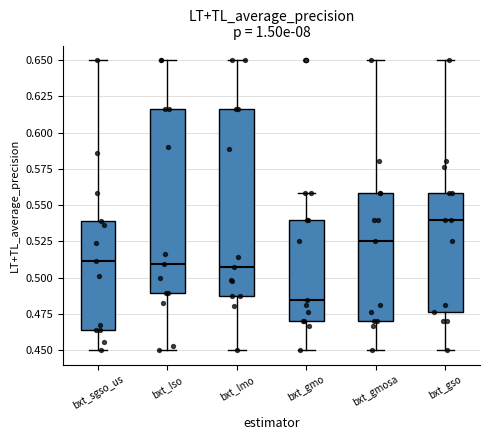

Reading left to right, read every box against the y-axis: the position of its median line, the range the box covers, and the ends of its whiskers. The values are not printed on the chart, so give them approximately, as read against the axis.

bxt_sgso_us: median 0.510, box 0.465 to 0.540, whiskers 0.450 to 0.650
bxt_lso: median 0.510, box 0.490 to 0.615, whiskers 0.450 to 0.650
bxt_lmo: median 0.510, box 0.485 to 0.615, whiskers 0.450 to 0.650
bxt_gmo: median 0.485, box 0.470 to 0.540, whiskers 0.450 to 0.560
bxt_gmosa: median 0.525, box 0.470 to 0.560, whiskers 0.450 to 0.650
bxt_gso: median 0.540, box 0.475 to 0.560, whiskers 0.450 to 0.650